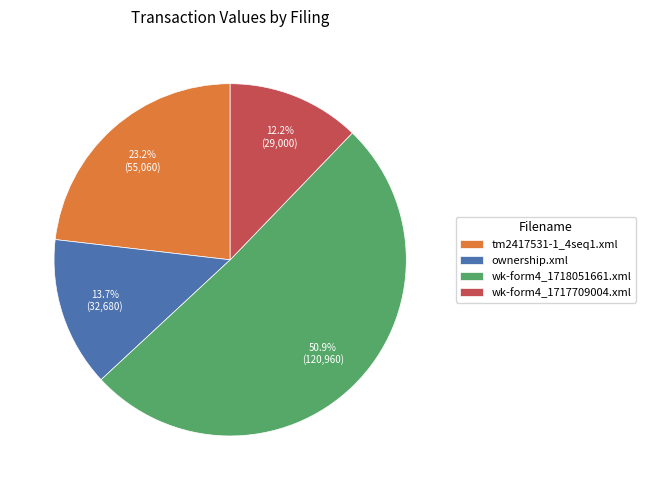

True or false: ownership.xml accounts for 1% of the total.

False